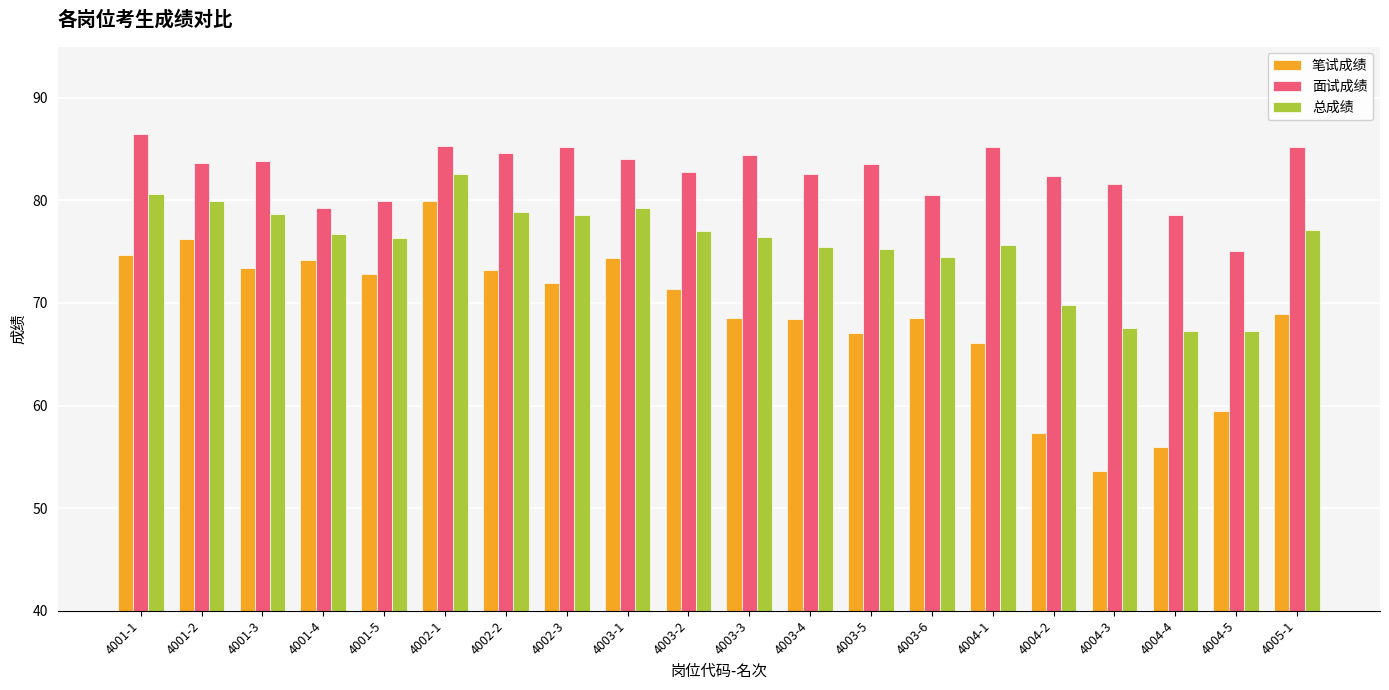

Where does the 笔试成绩 series first go above 71?

4001-1